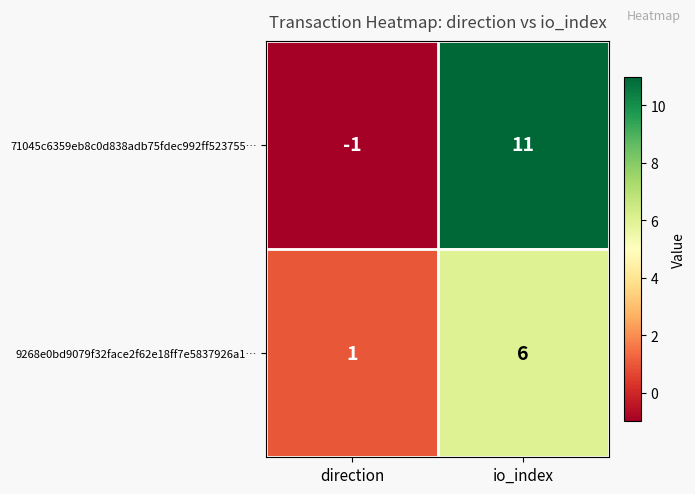

How many series are shown in this chart?

2